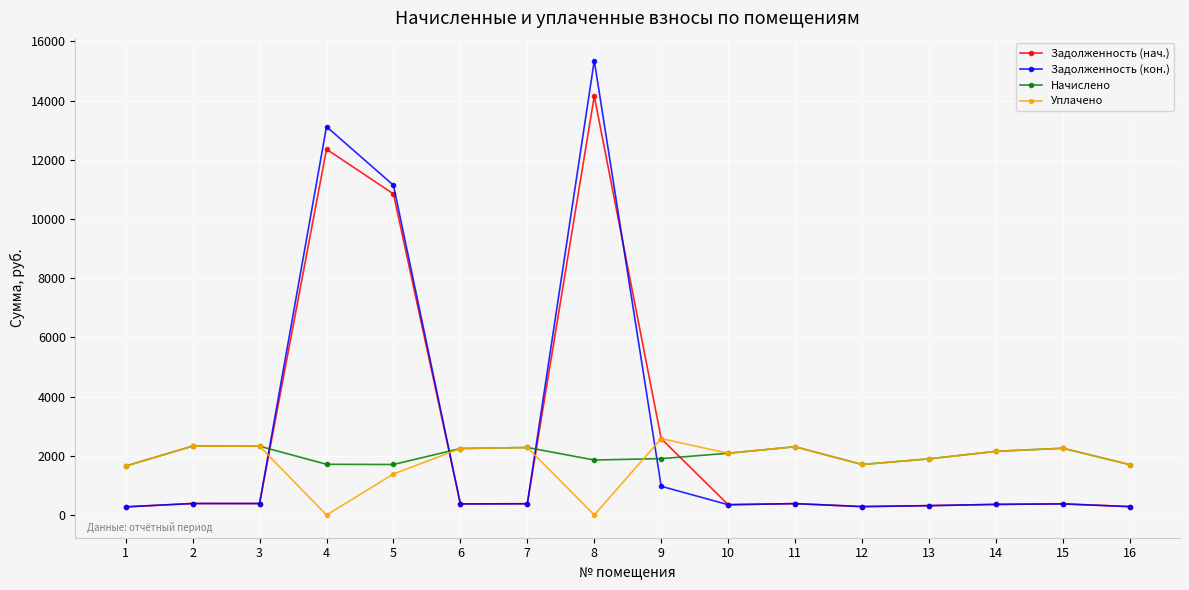

The value of Начислено at 9 is 1201.1. True or false?

False